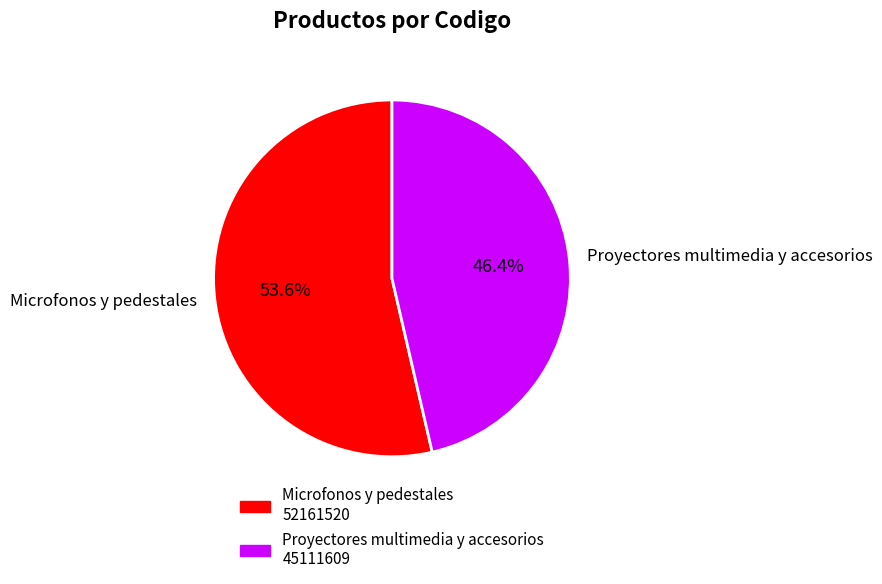

Is the sum of Proyectores multimedia y accesorios and Microfonos y pedestales greater than half?

Yes